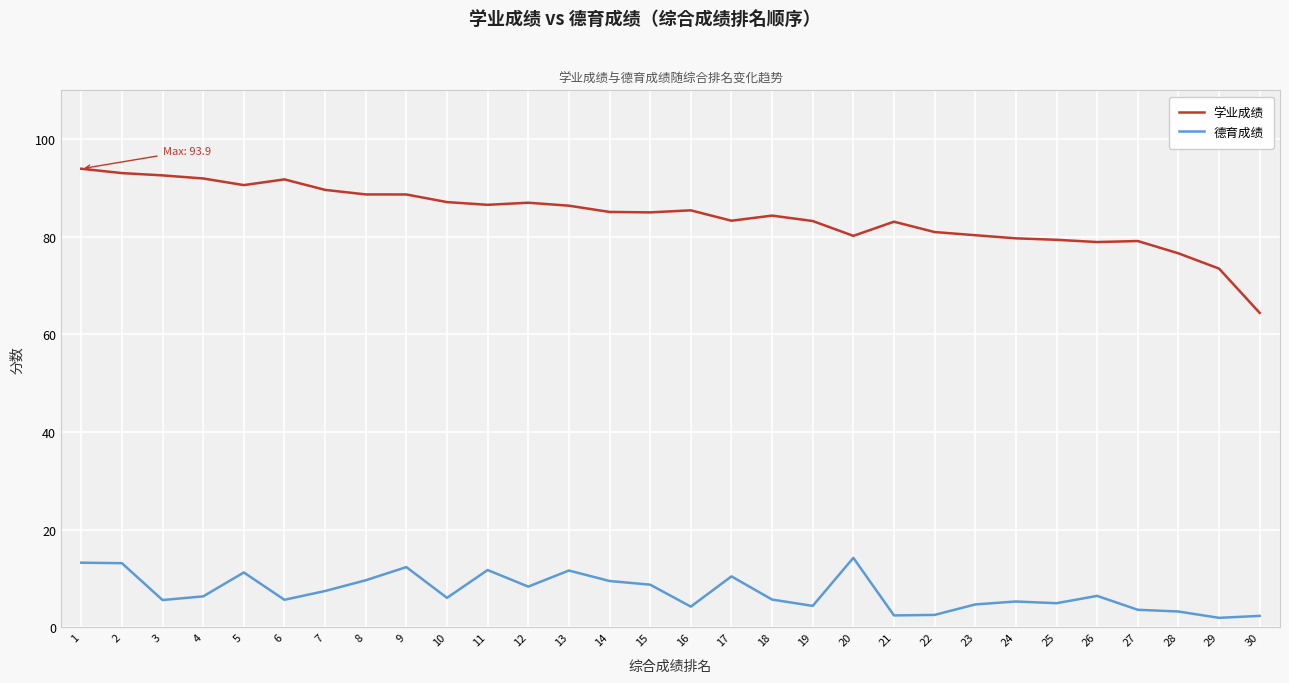

List the series in order of their overall mean, lowest first.

德育成绩, 学业成绩